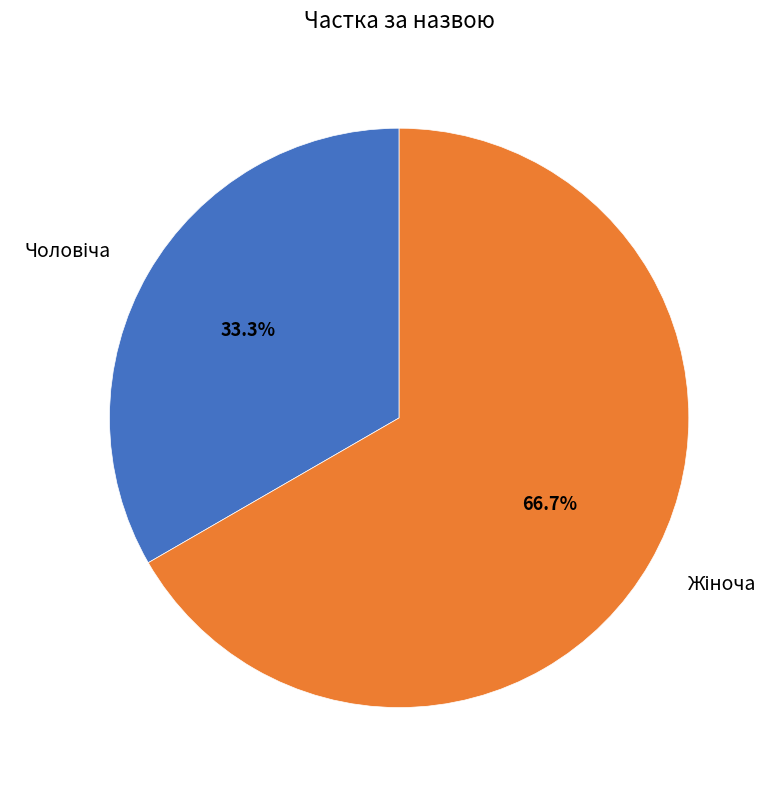

Is there a majority slice in this chart?

Yes